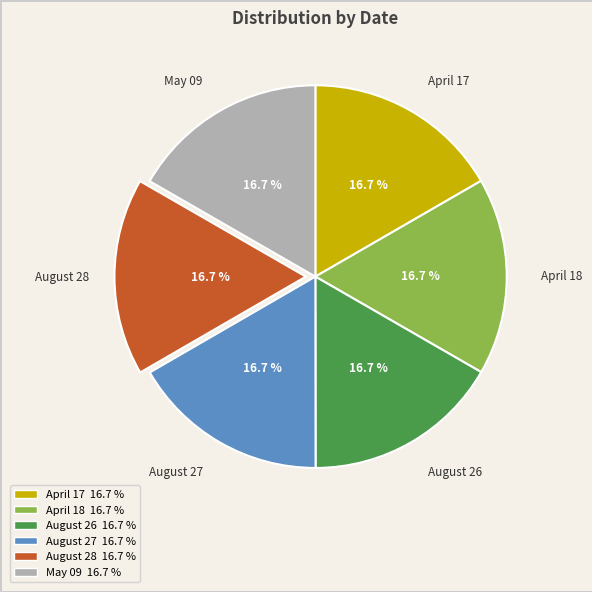

The April 17 slice represents 24% of the pie. True or false?

False